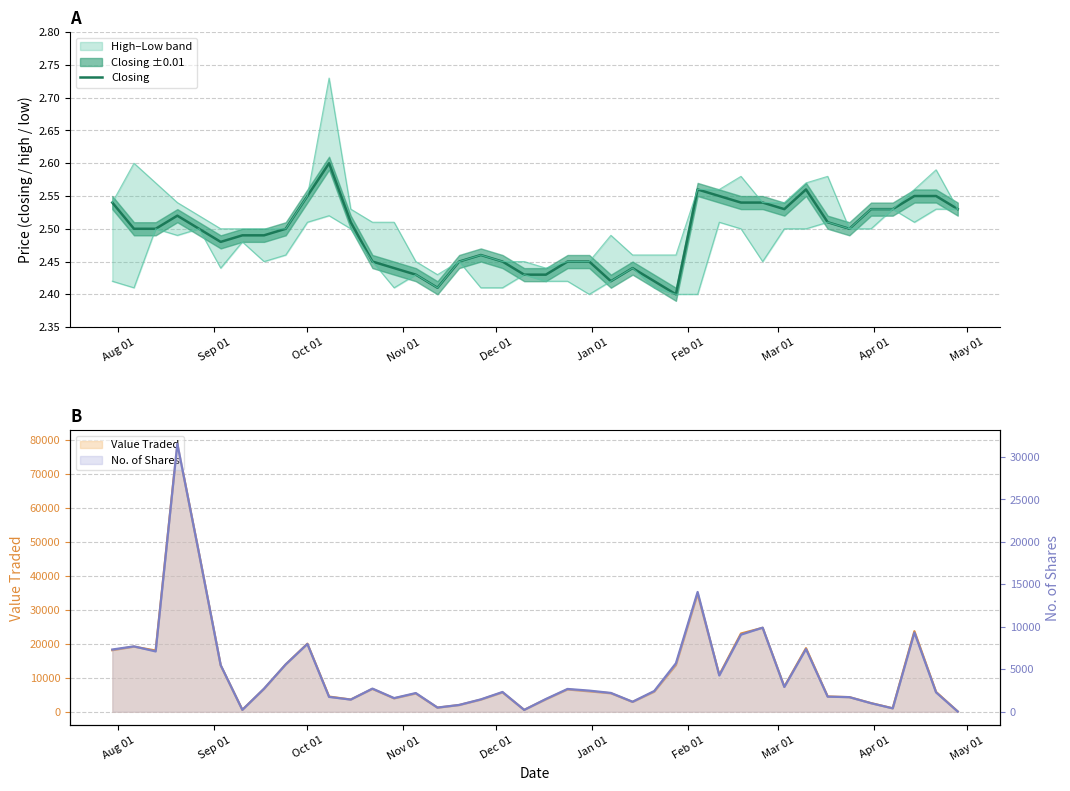

What is the difference between the maximum and minimum values?

0.2